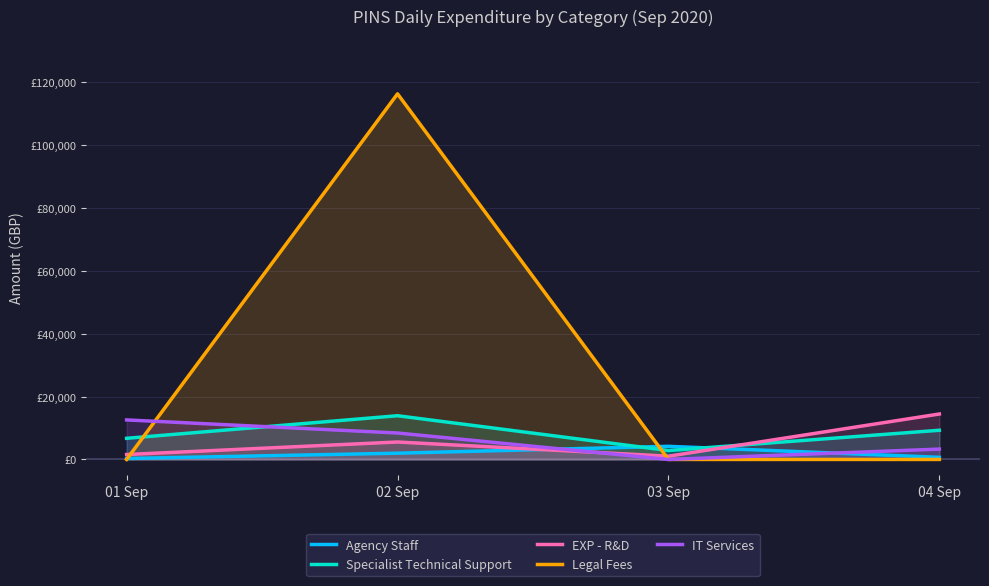

True or false: Agency Staff has more than 0 points higher than both neighbors.

True